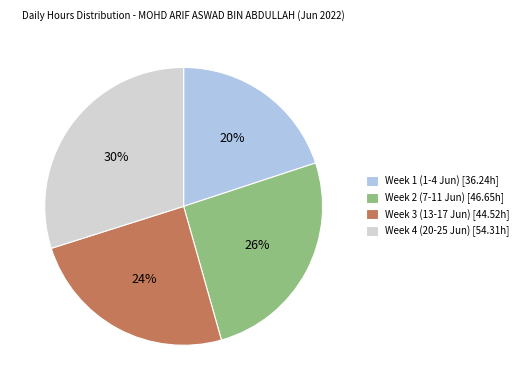

What percentage is the Week 2 (7-11 Jun) [46.65h] slice, to the nearest percent?

26%